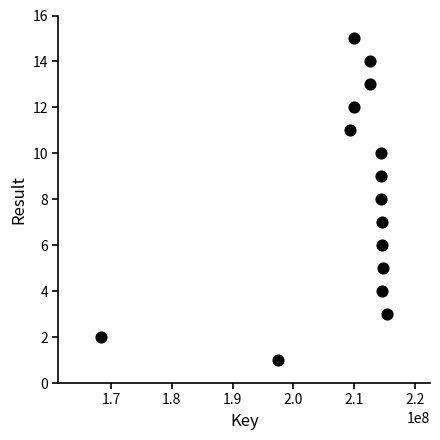

What is the range of X values (max minus min)?

46999345